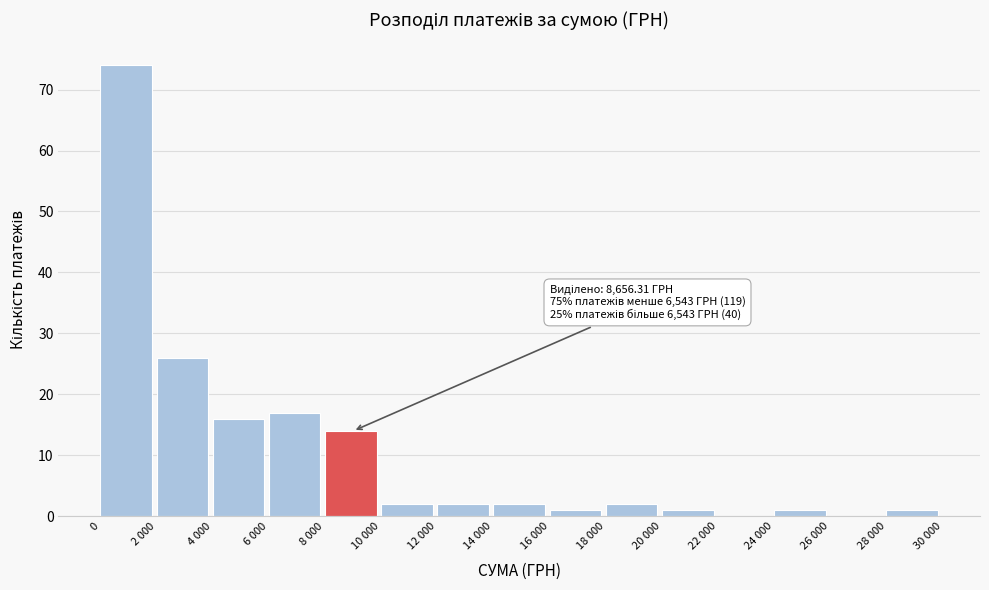

Reading left to right, transcribe all the data shown in this chart.

0=74	2 000=26	4 000=16	6 000=17	8 000=14	10 000=2	12 000=2	14 000=2	16 000=1	18 000=2	20 000=1	22 000=0	24 000=1	26 000=0	28 000=1